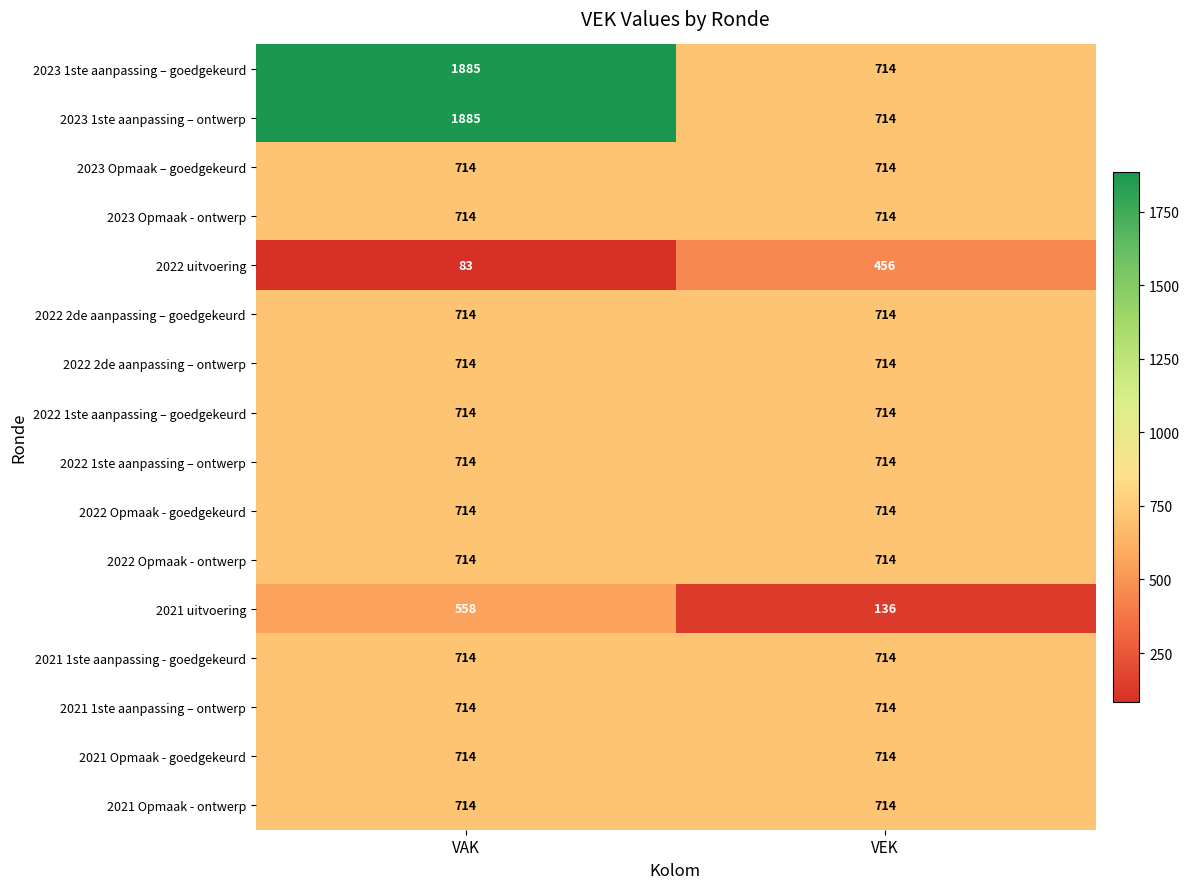

True or false: 2022 uitvoering has a value of 49 at VAK.

False